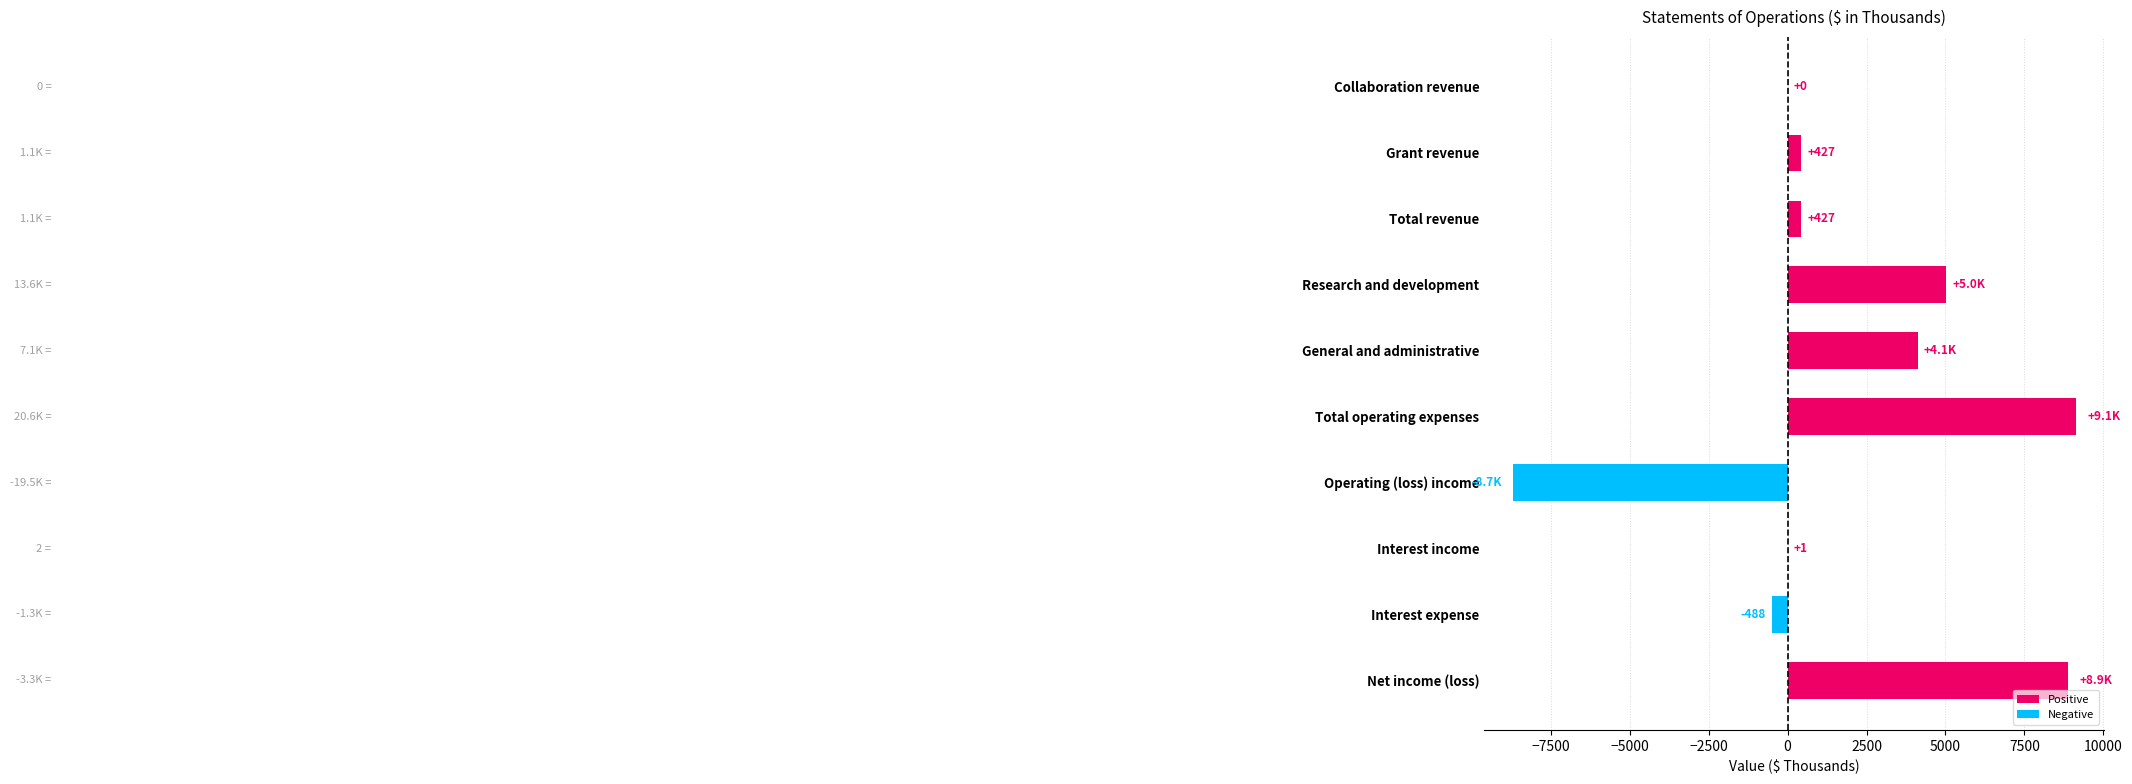

What is the greatest value displayed?

9141